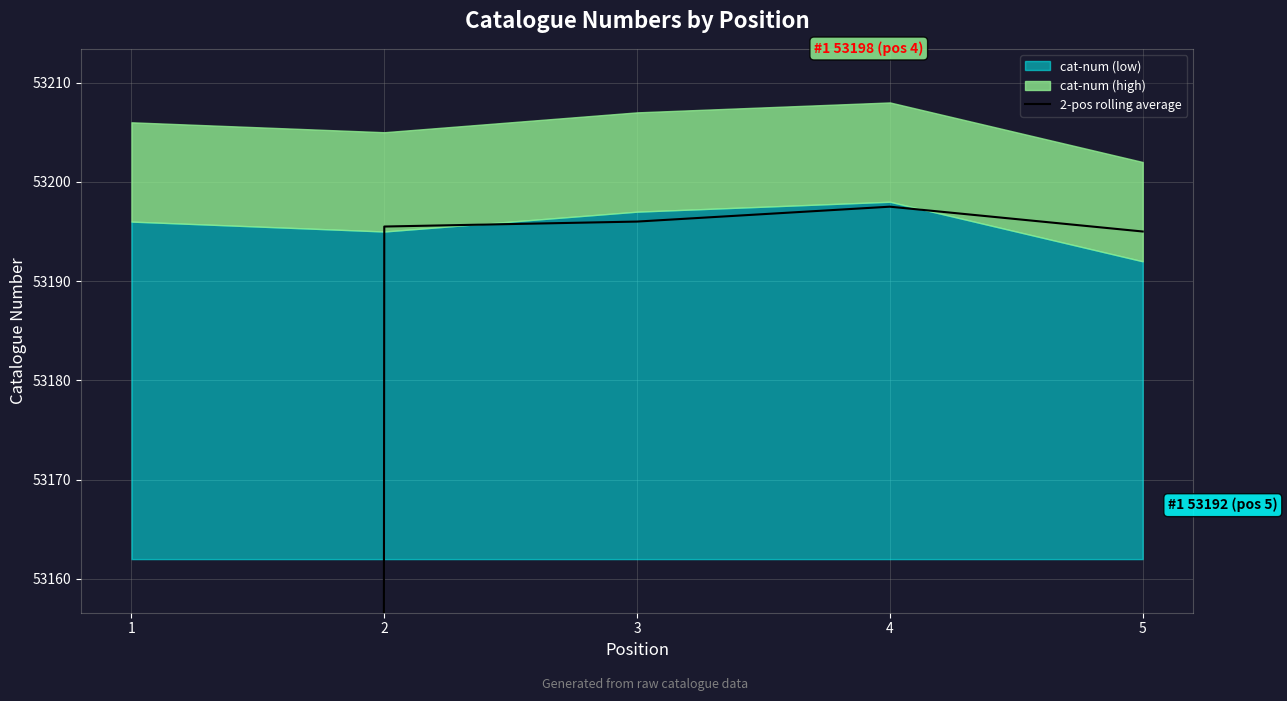

Which label corresponds to the smallest value in the chart?

1